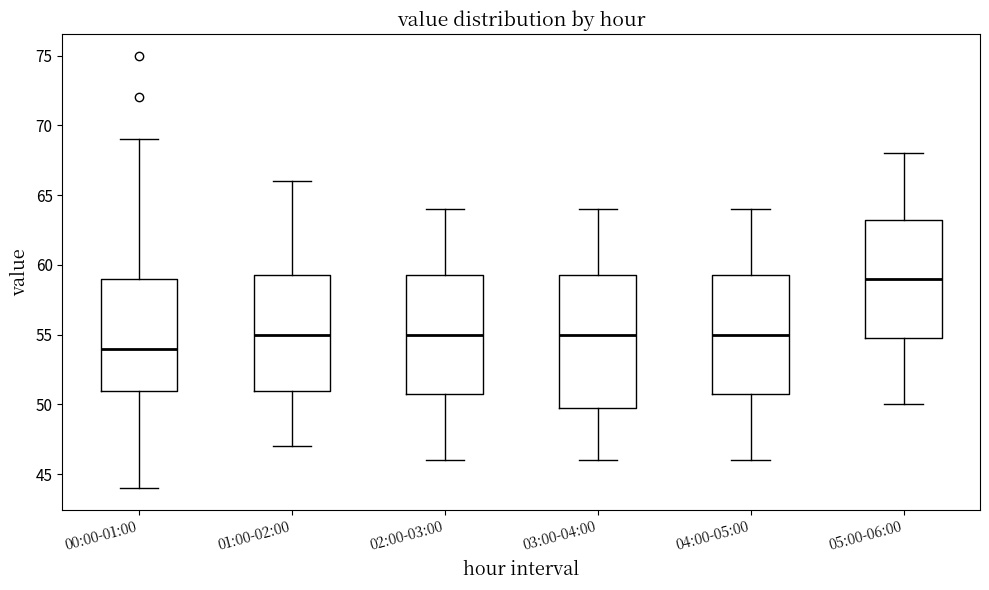

Reading left to right, transcribe this box plot: for each box, give where its median line is, the range the box spans, and where its two whiskers end, as read against the y-axis. The values are not printed on the chart, so give them approximately, as read against the axis.

00:00-01:00: median 54.0, box 51.0 to 59.0, whiskers 44.0 to 69.0
01:00-02:00: median 55.0, box 51.0 to 59.5, whiskers 47.0 to 66.0
02:00-03:00: median 55.0, box 51.0 to 59.5, whiskers 46.0 to 64.0
03:00-04:00: median 55.0, box 50.0 to 59.5, whiskers 46.0 to 64.0
04:00-05:00: median 55.0, box 51.0 to 59.5, whiskers 46.0 to 64.0
05:00-06:00: median 59.0, box 55.0 to 63.5, whiskers 50.0 to 68.0